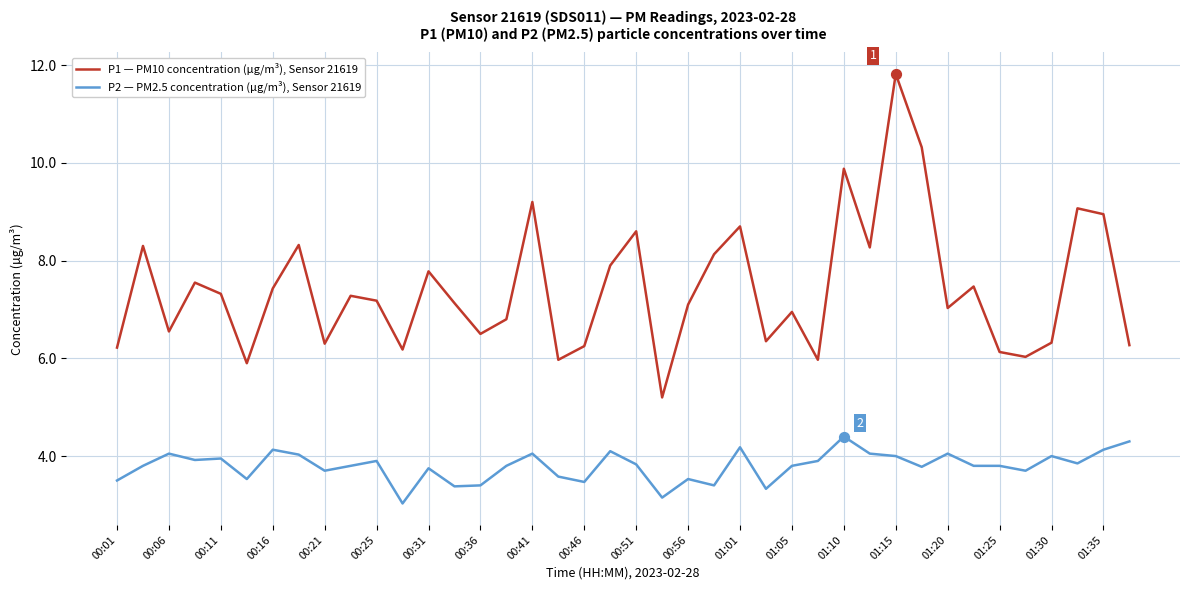

Which series has the widest spread of values?

P1 — PM10 concentration (µg/m³), Sensor 21619